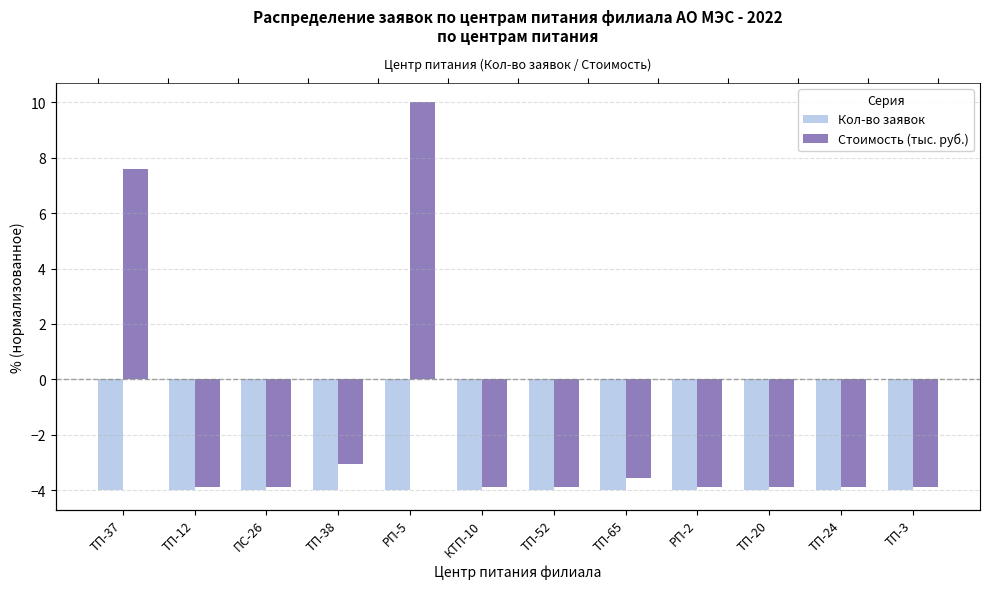

What is the sum of the Стоимость (тыс. руб.) values at ТП-65 and ТП-20?

-7.4